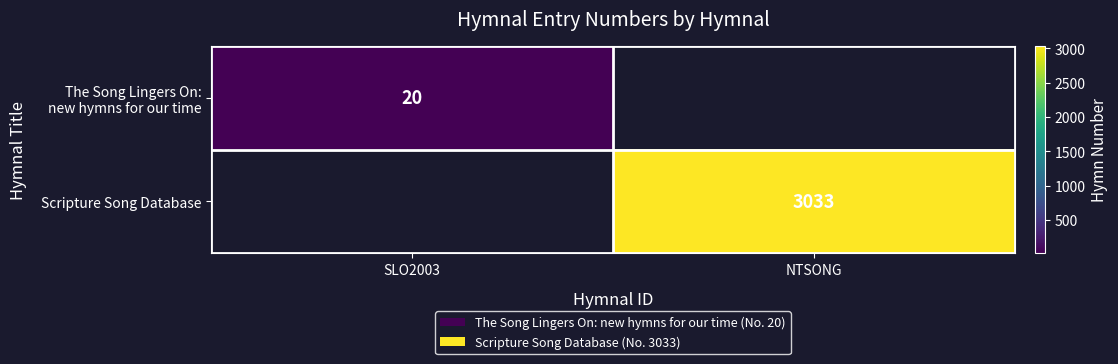

How many data points does each series have?

2